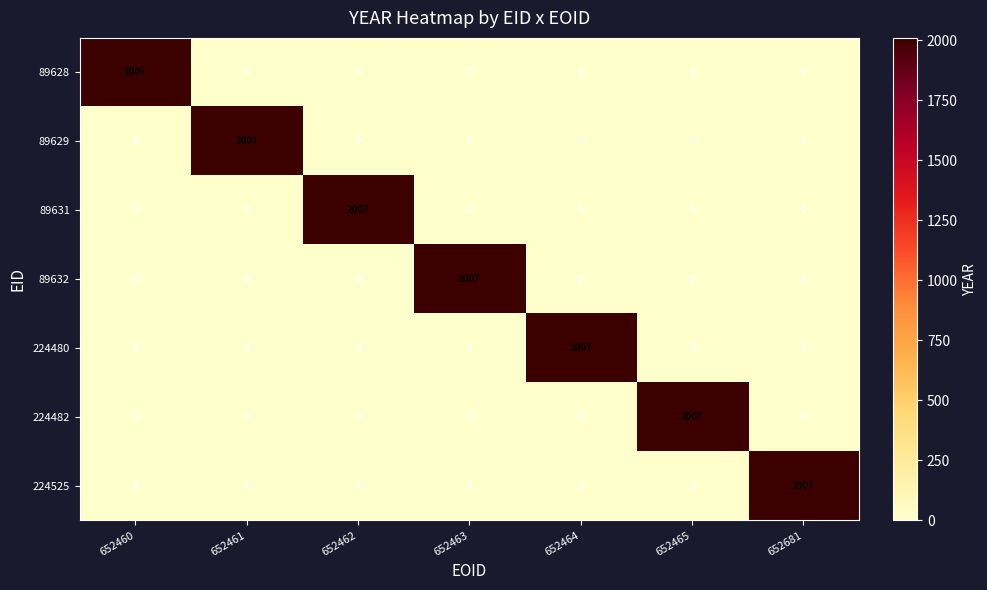

What is the sum of all 224480 values?

2007